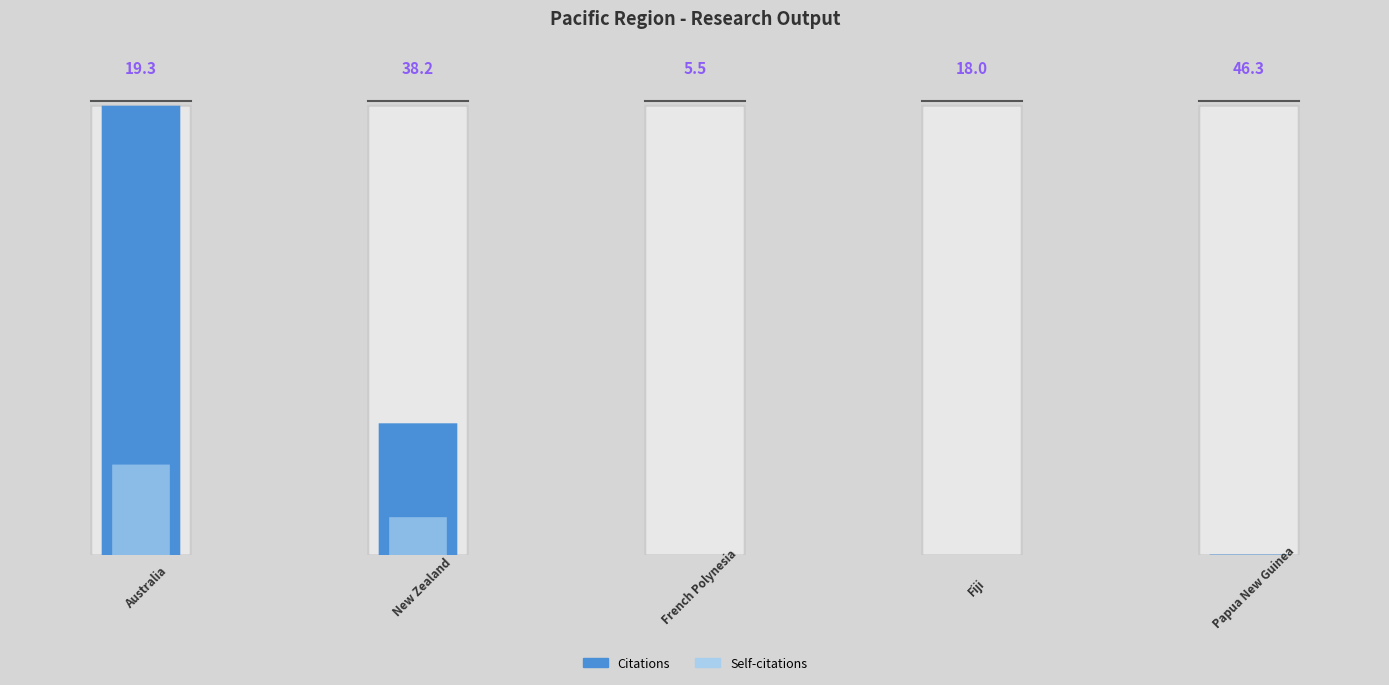

Which series changed the most between Australia and Papua New Guinea?

Citations